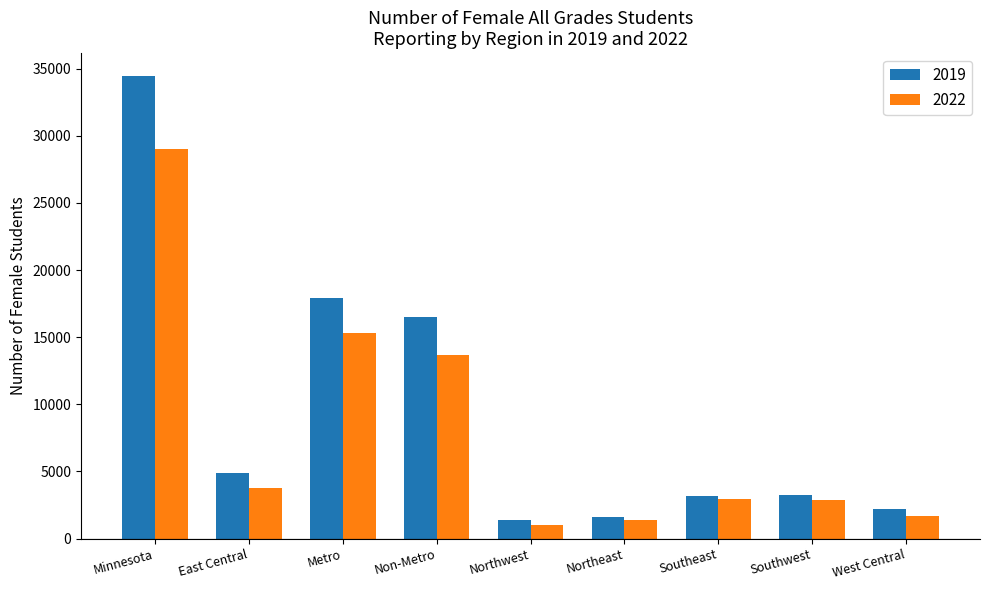

What is the greatest value displayed?

34429